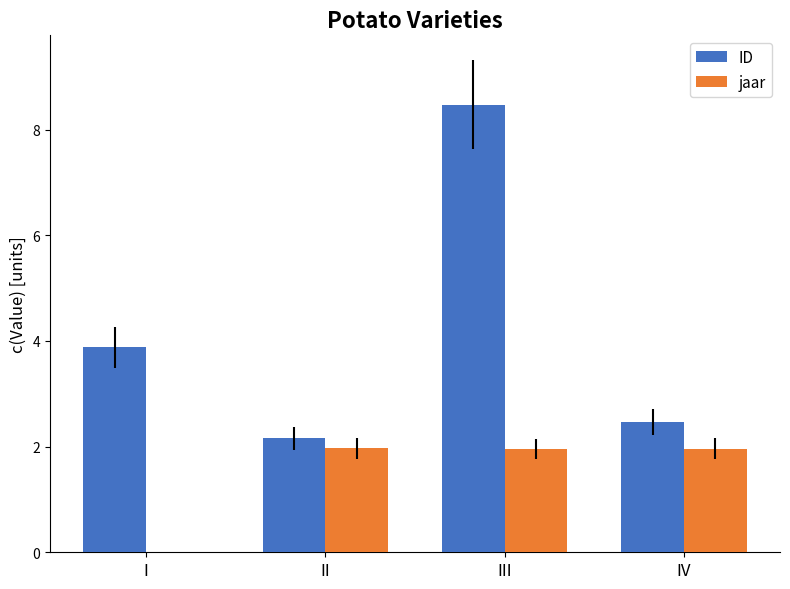

What is the sum of all ID values?

17.0